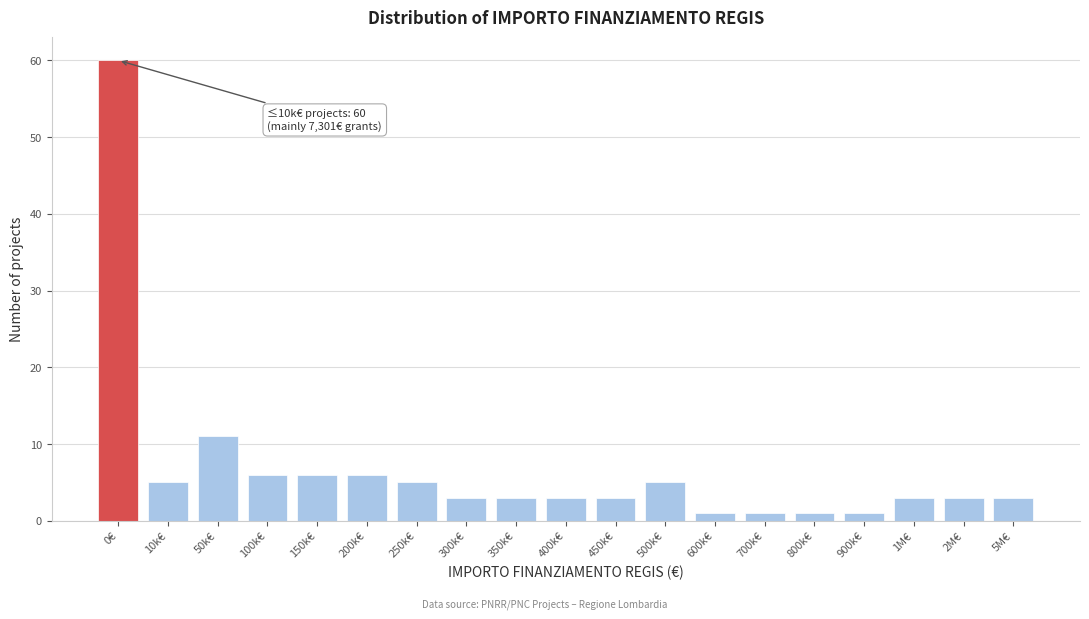

Reading left to right, transcribe all the data shown in this chart.

60	5	11	6	6	6	5	3	3	3	3	5	1	1	1	1	3	3	3